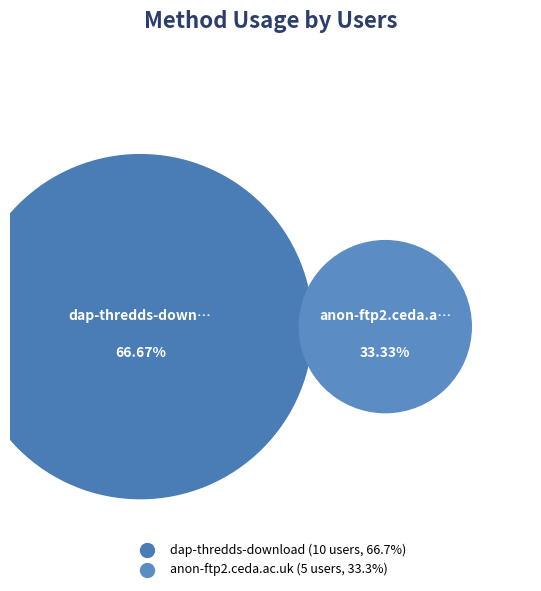

To the nearest percent, what percentage of the pie is anon-ftp2.ceda.ac.uk?

33%